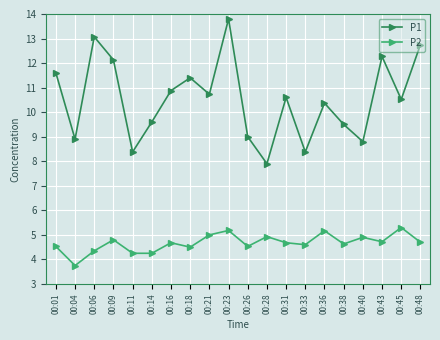

Does the chart display data point markers on the line(s)?

Yes